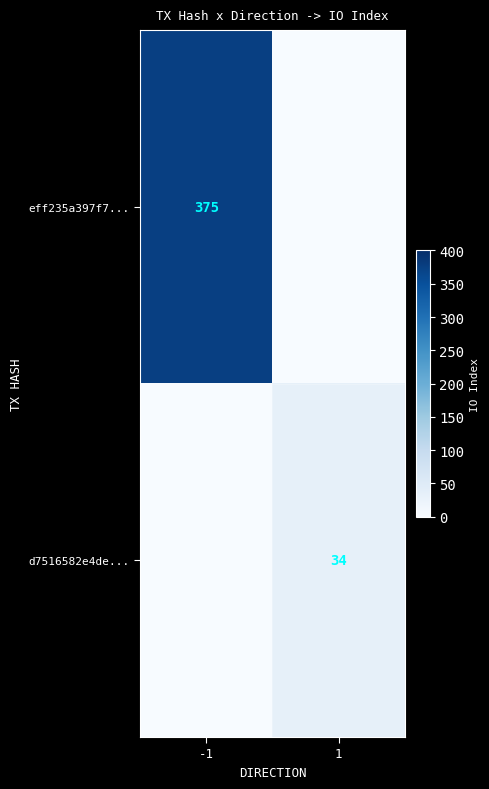

How many series are shown in this chart?

2